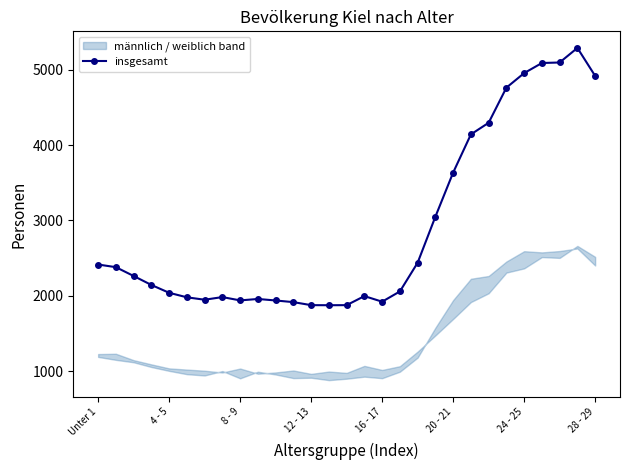

What is the highest value of the insgesamt series?

5288